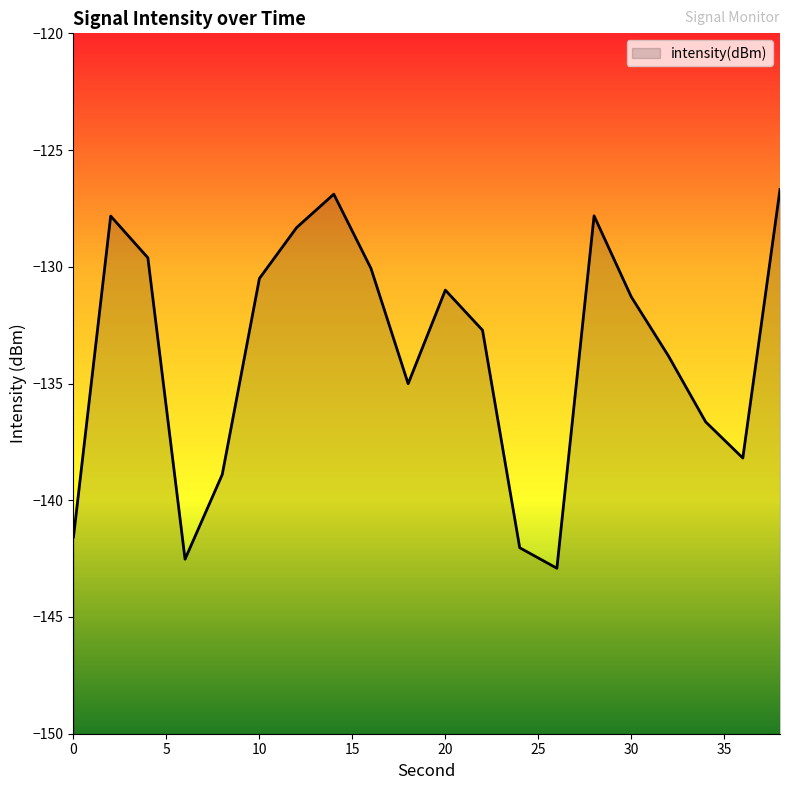

What is the average value?

-133.7